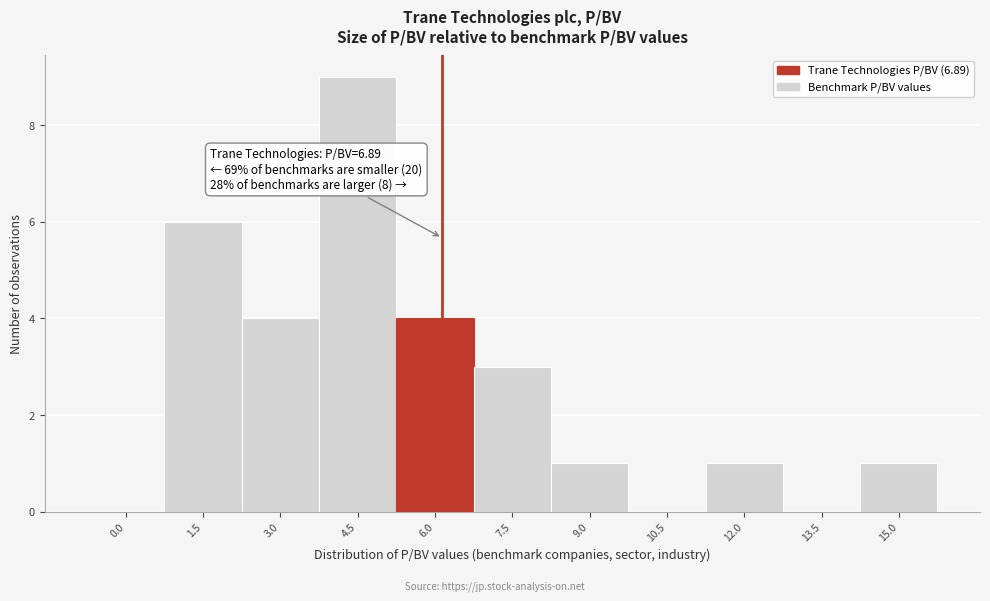

Reading right to left, transcribe all the data shown in this chart.

15.0=1	13.5=0	12.0=1	10.5=0	9.0=1	7.5=3	6.0=4	4.5=9	3.0=4	1.5=6	0.0=0